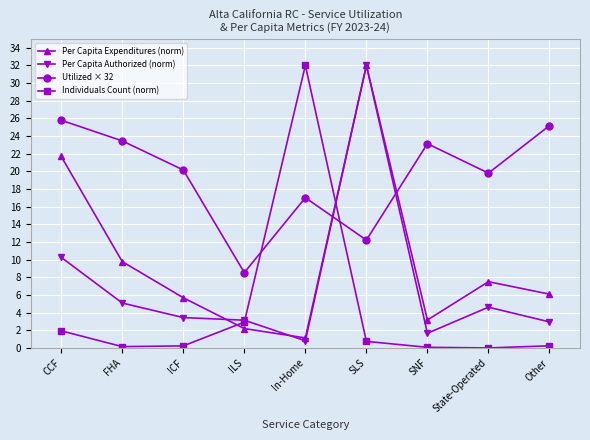

What is the approximate value of Per Capita Authorized (norm) at SLS?

32.0